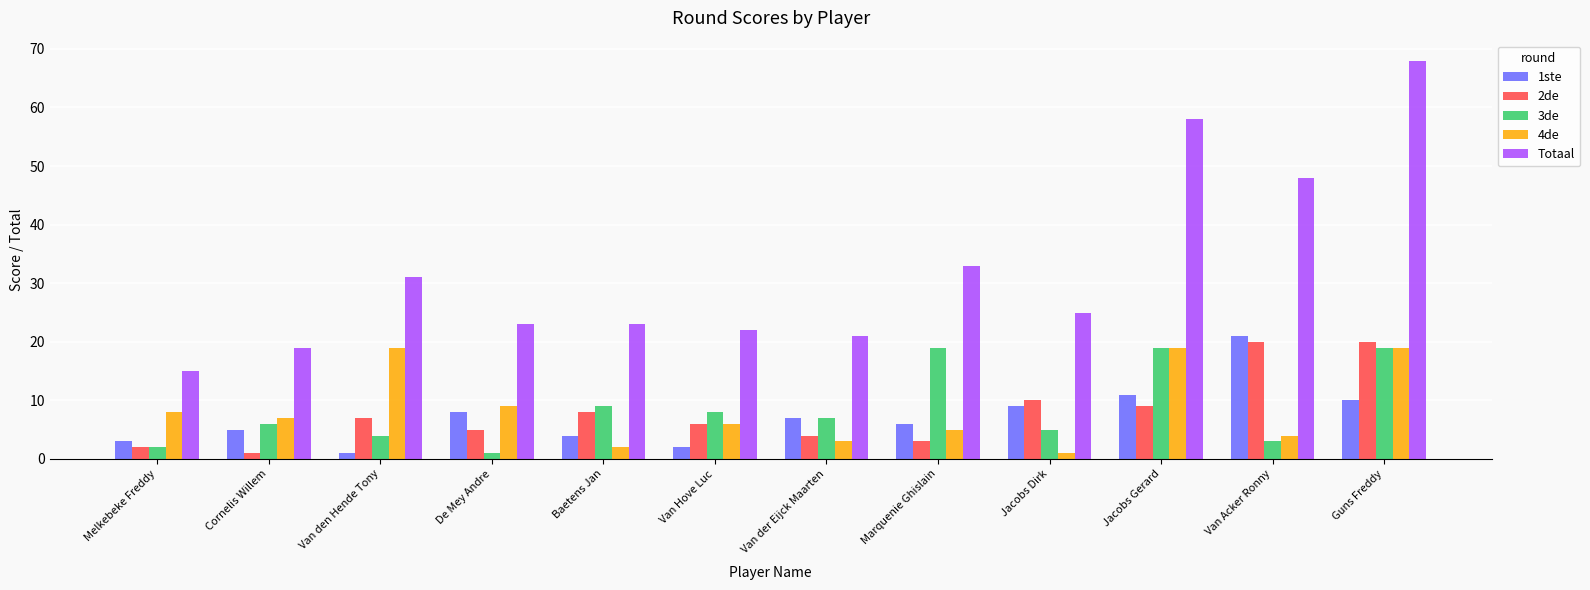

What is the highest value of the Totaal series?

68